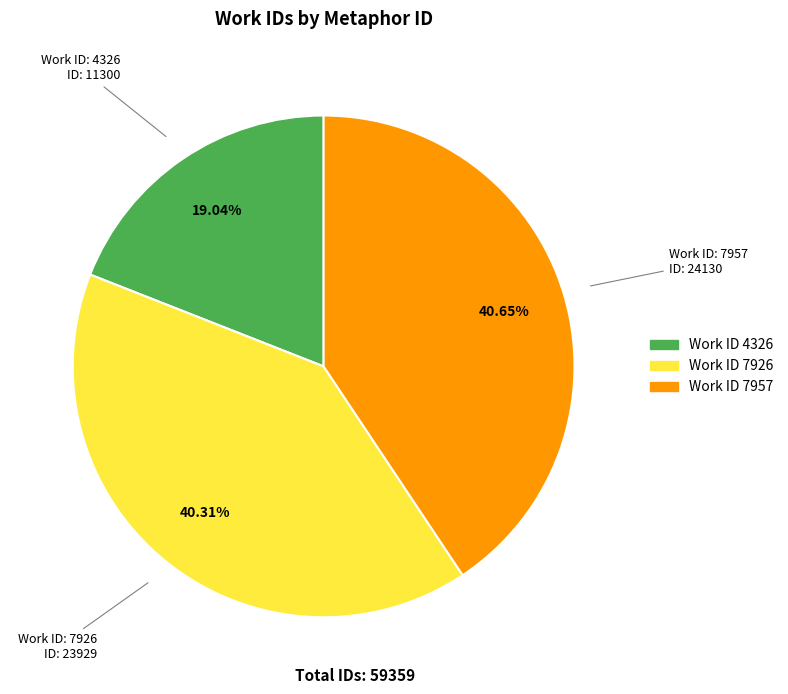

Does any single category account for the majority?

No